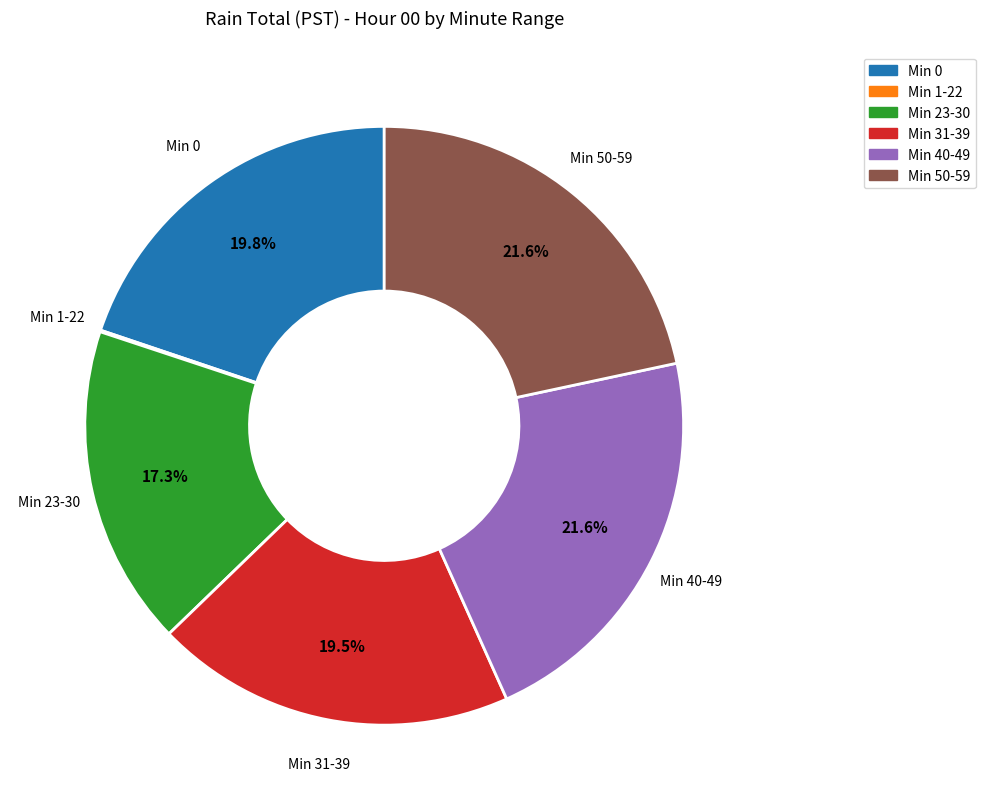

Is there a majority slice in this chart?

No